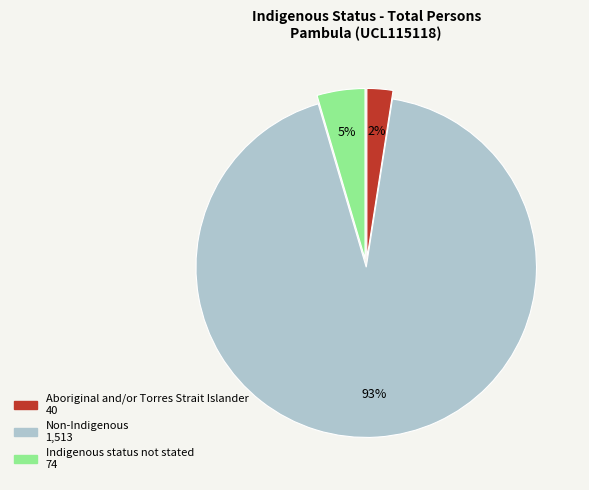

To the nearest percent, what is the difference between the Indigenous status not stated and Non-Indigenous slice percentages?

88%